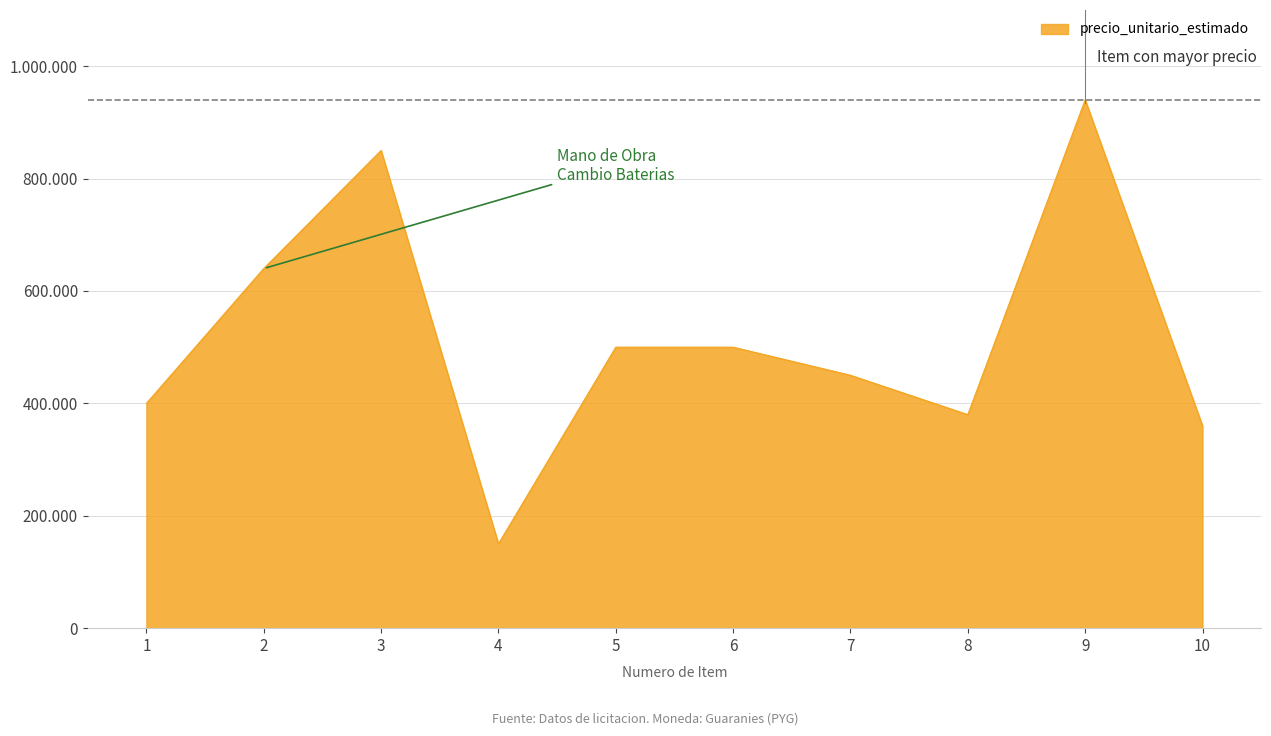

Reading left to right, list all the values displayed in this chart.

400000	640000	850000	150000	500000	500000	450000	380000	940000	360000